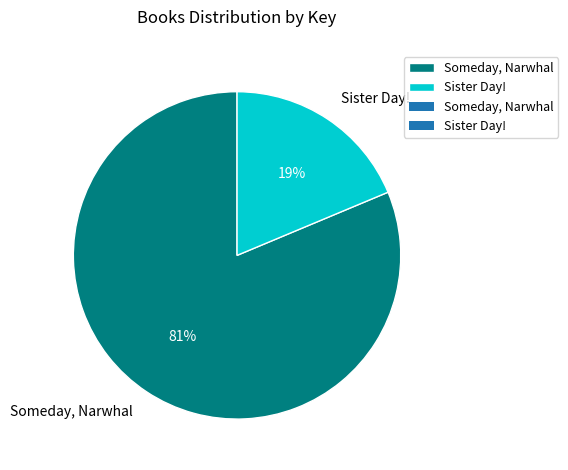

Is the sum of Someday, Narwhal and Sister Day! greater than half?

Yes